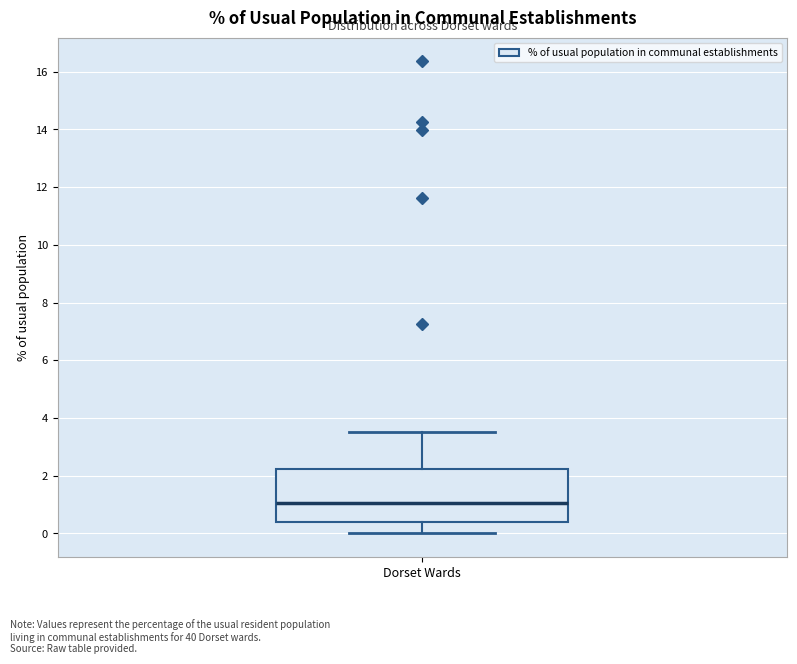

Read this box plot against the y-axis: the position of the median line, the range covered by the box, and the ends of both whiskers. The values are not printed on the chart, so give them approximately, as read against the axis.

median 1.0, box 0.4 to 2.2, whiskers 0.0 to 3.6